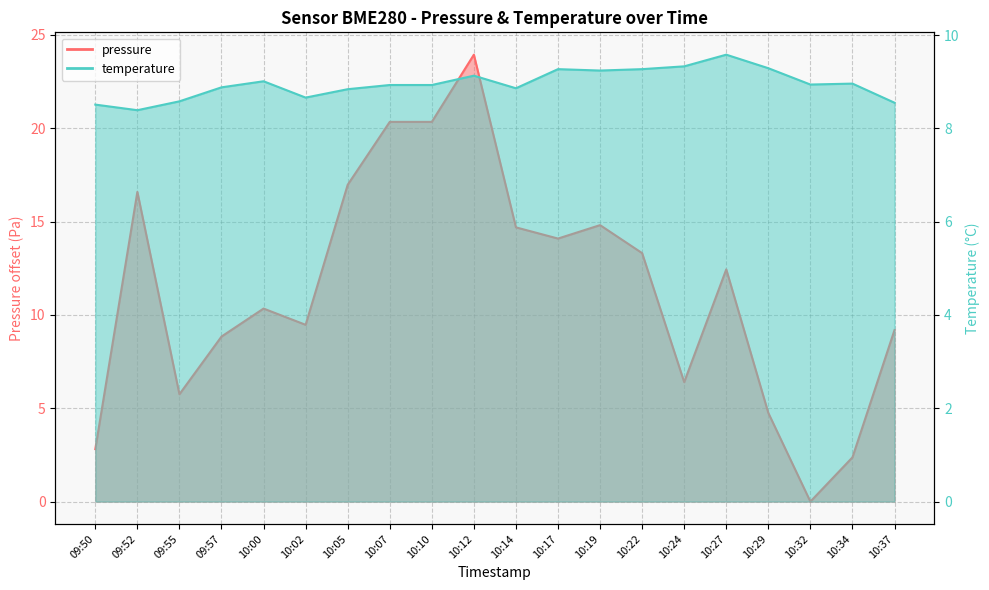

Where does the pressure series first go above 12?

09:52